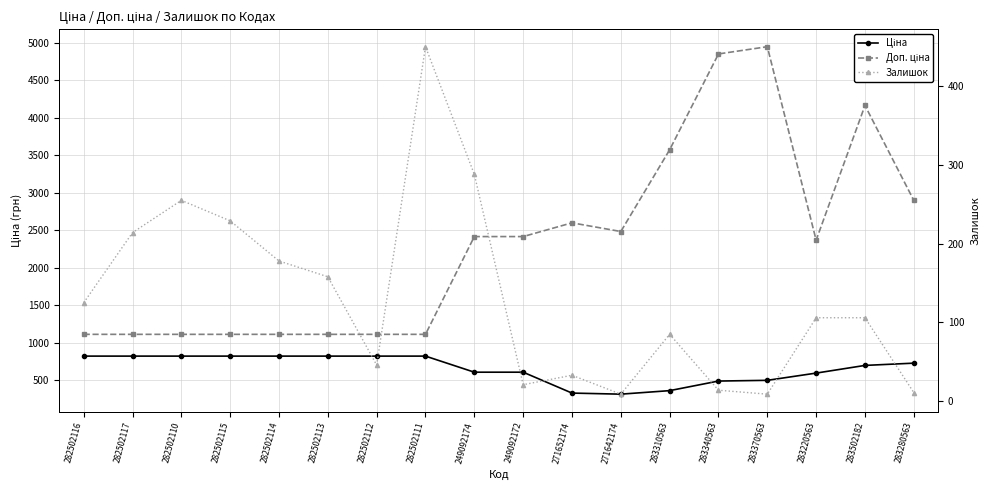

Which category has the lowest value across all series?

271642174